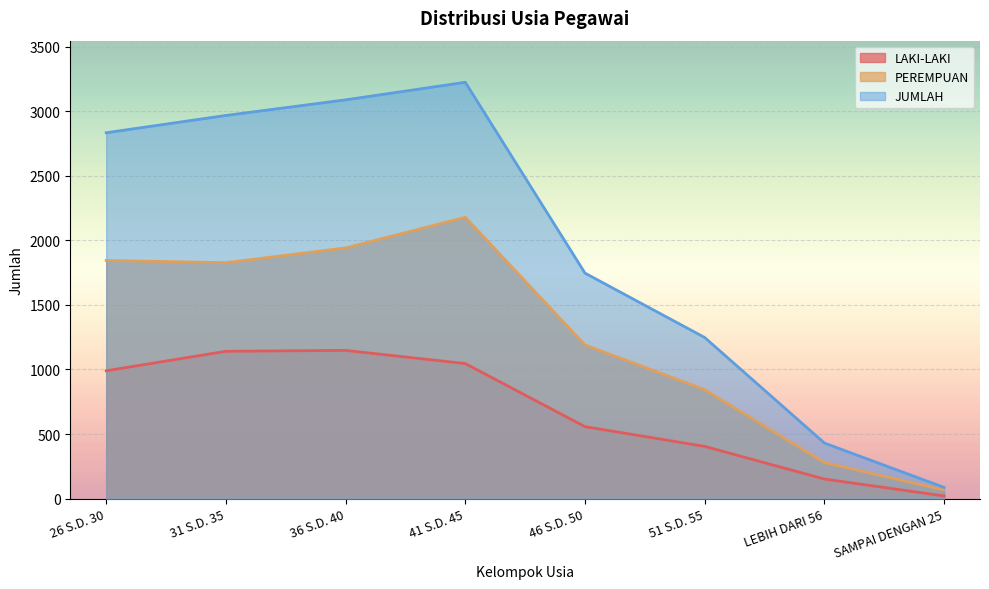

What is the label of the 7th point from the left?

LEBIH DARI 56